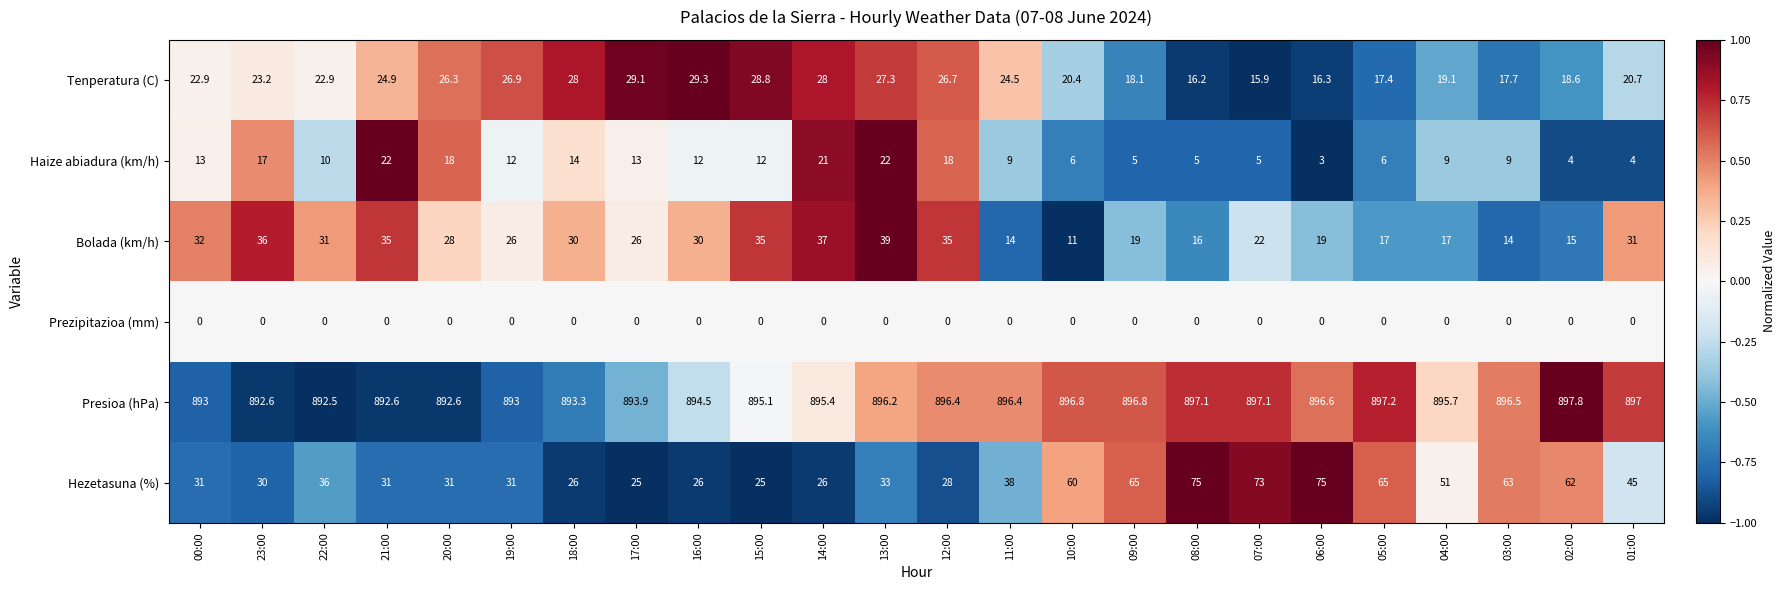

What is the difference between the second highest and second lowest values in the Hezetasuna (%) series?

50.0